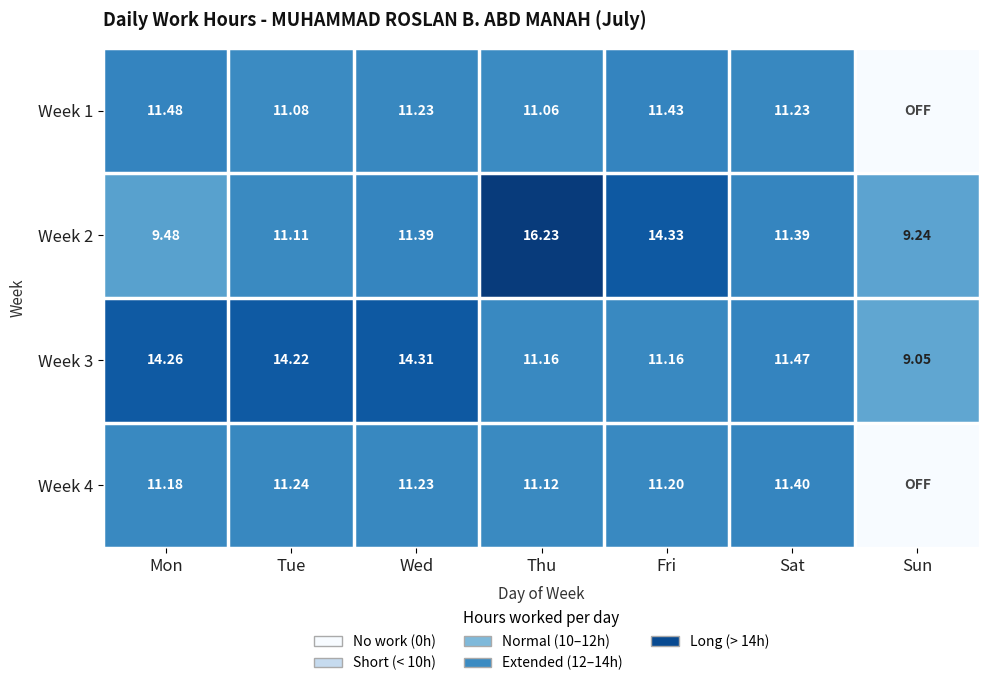

What is the difference between the Week 1 values at Mon and Tue?

0.4